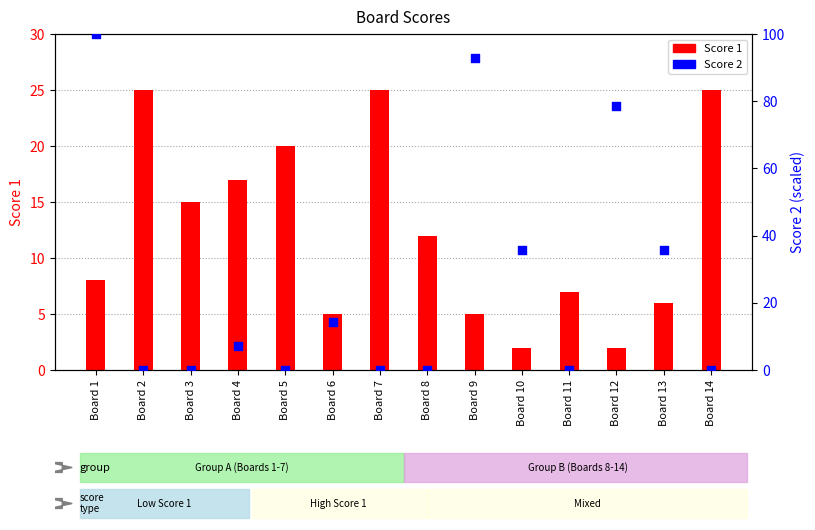

Which series contains the highest Y value?

Score 2